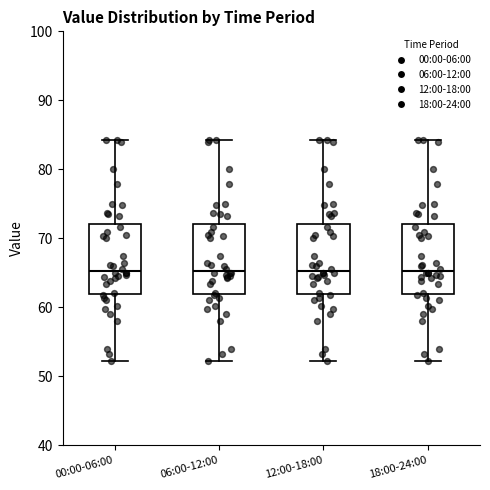

Where does the upper whisker of the box for 18:00-24:00 end on the y-axis? The values are not printed on the chart, so give them approximately, as read against the axis.

84